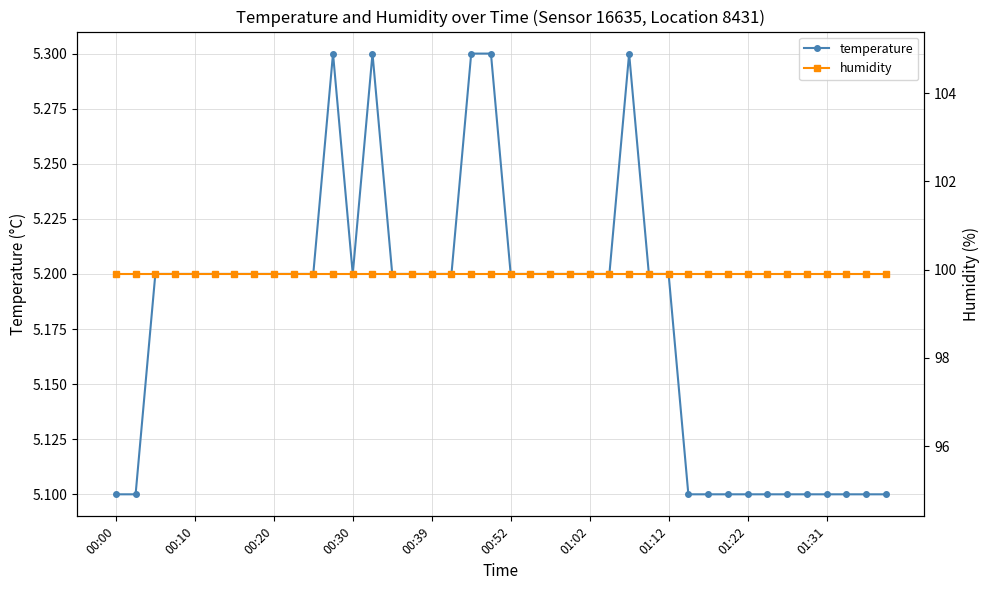

Count the temperature values in the range 5 to 6.

40